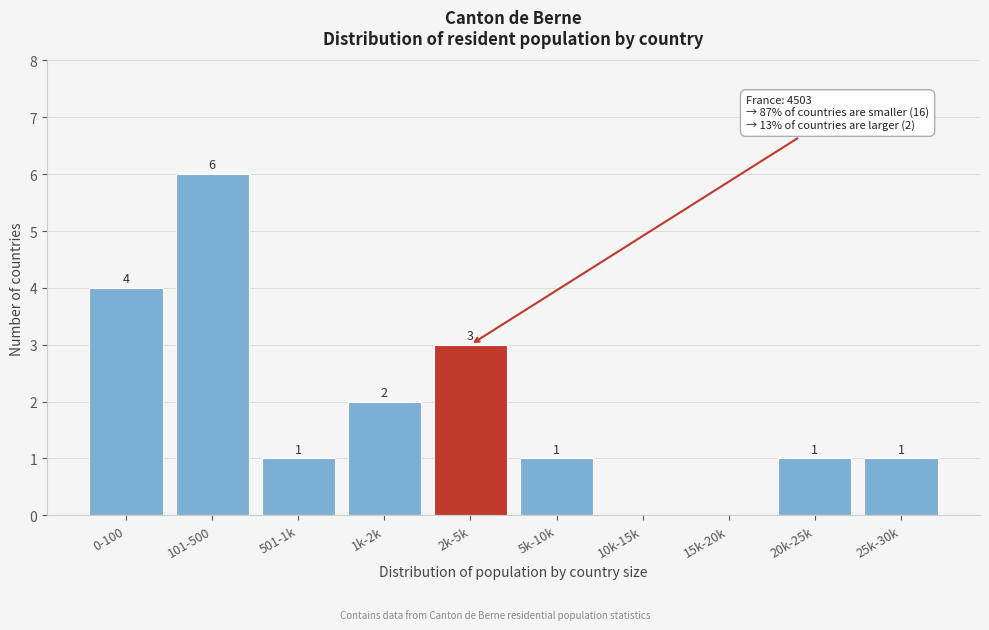

Reading left to right, extract all data points from this chart.

0-100=4	101-500=6	501-1k=1	1k-2k=2	2k-5k=3	5k-10k=1	10k-15k=0	15k-20k=0	20k-25k=1	25k-30k=1